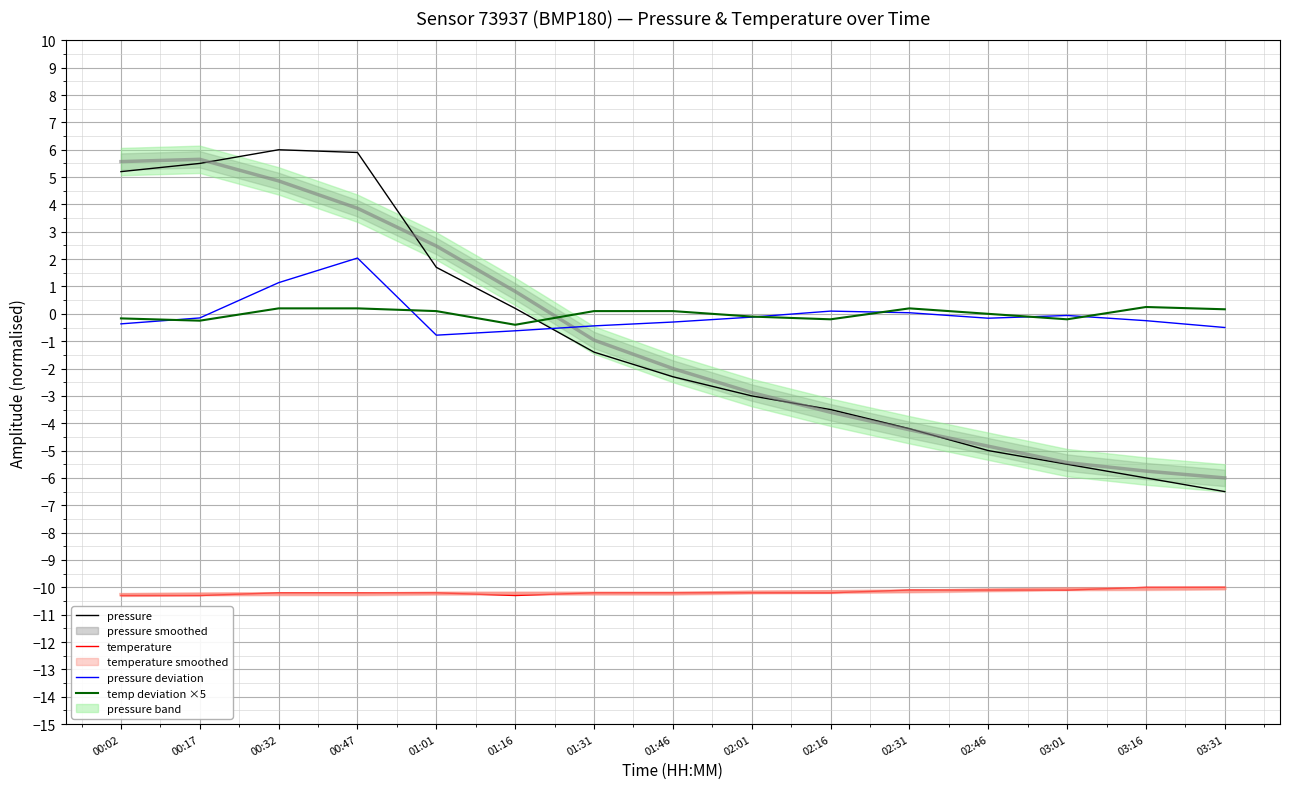

At which category is the sum across all series the highest?

00:47